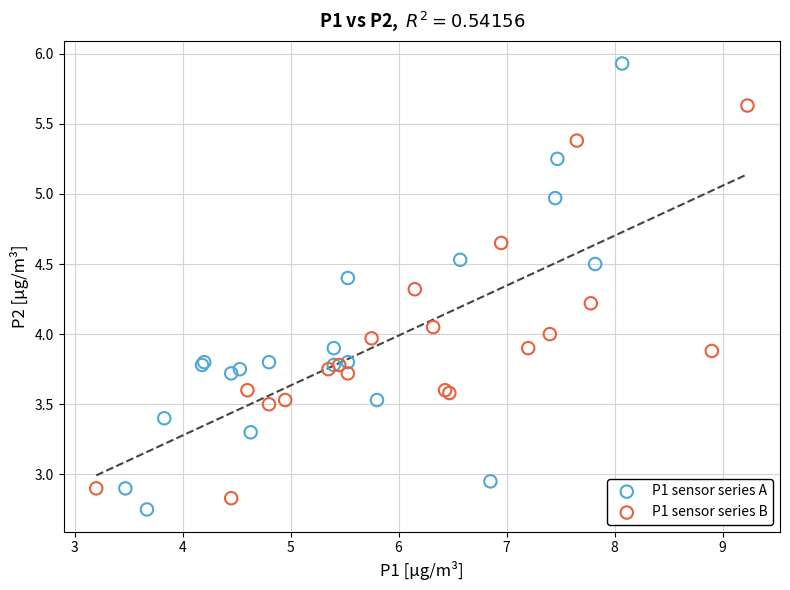

What are all the series names shown in the legend?

P1 sensor series A, P1 sensor series B